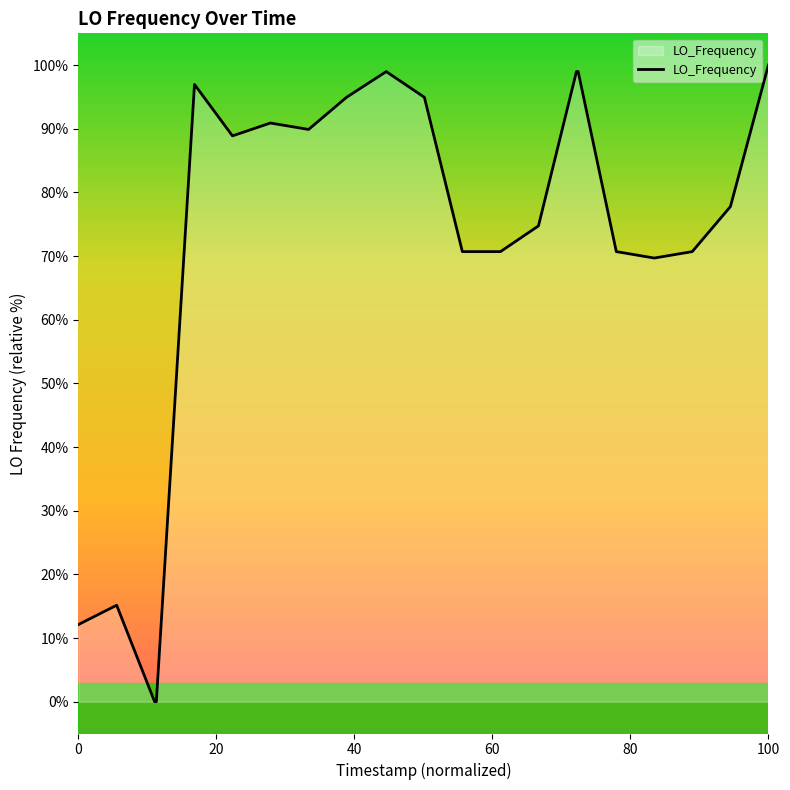

What is the maximum value shown in the chart?

100.0